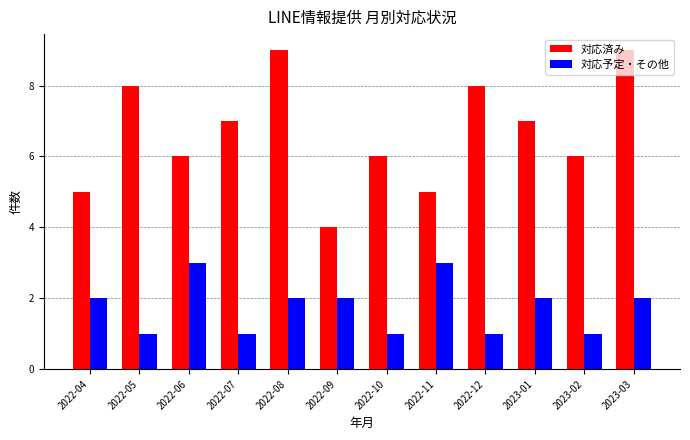

What is the label of the 5th bar from the right?

2022-11